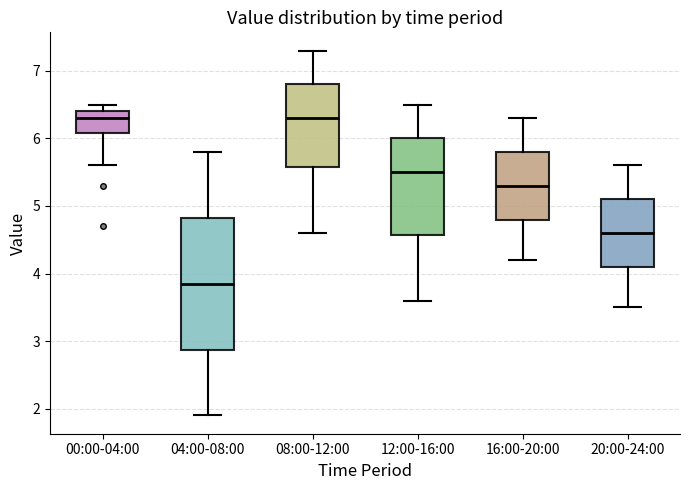

Which box has the lowest median line?

04:00-08:00